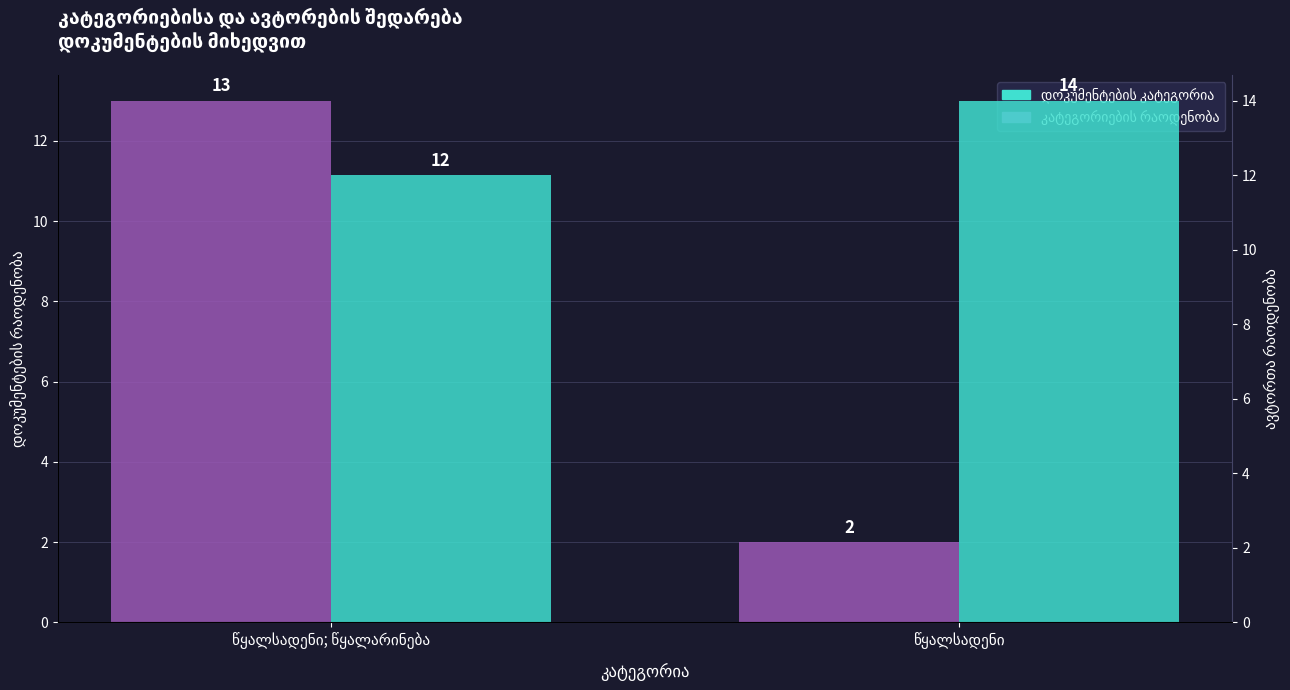

What is the smallest value displayed?

2